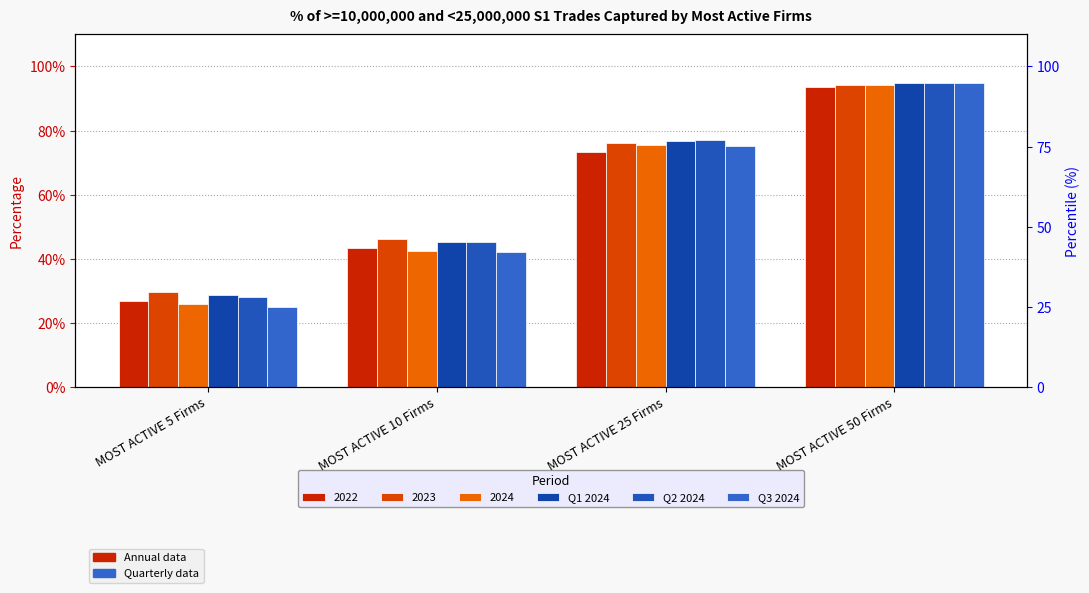

The value of Q1 2024 at MOST ACTIVE 50 Firms is 0.9. True or false?

True